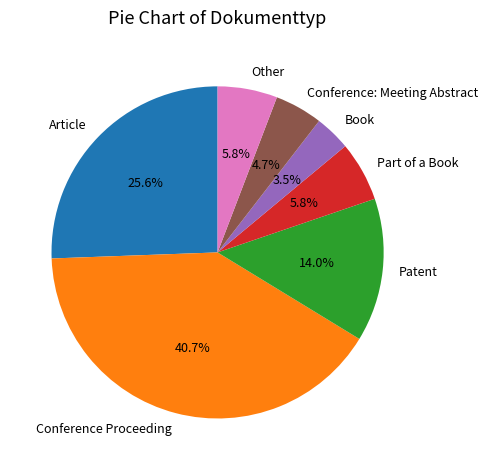

Combined, do Other and Conference: Meeting Abstract account for over 50%?

No